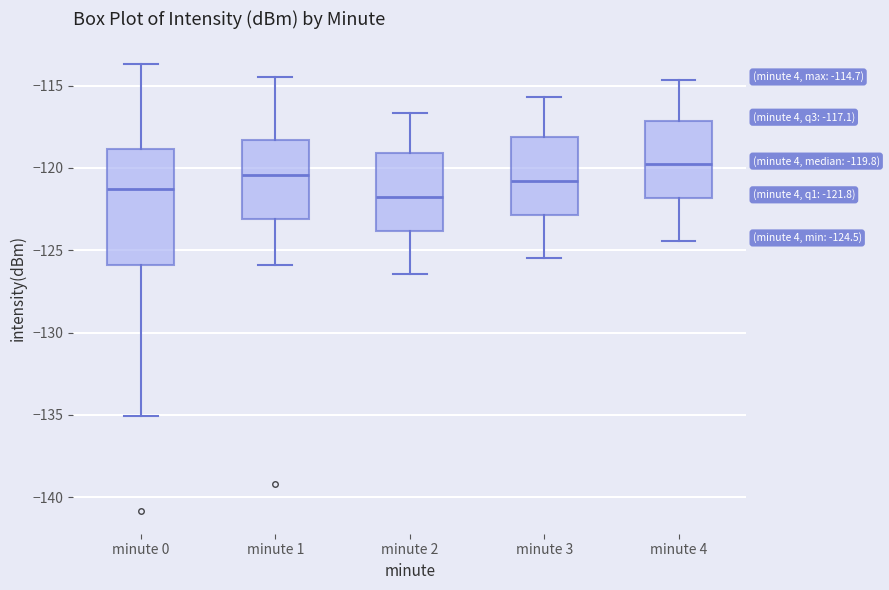

Comparing the boxes themselves (not the whiskers), which one is the tallest?

minute 0